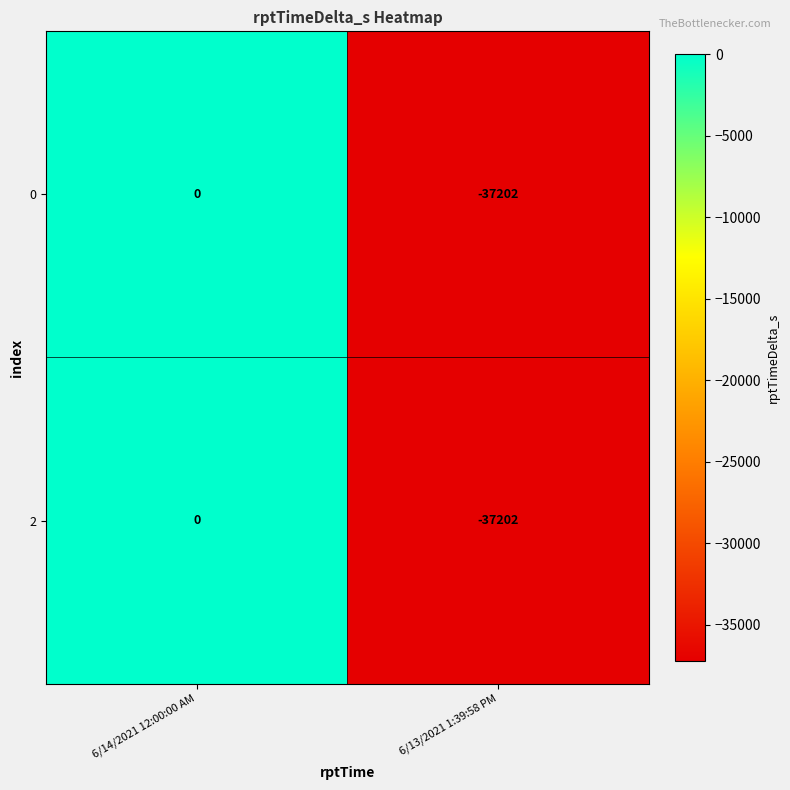

How many series are shown in this chart?

2